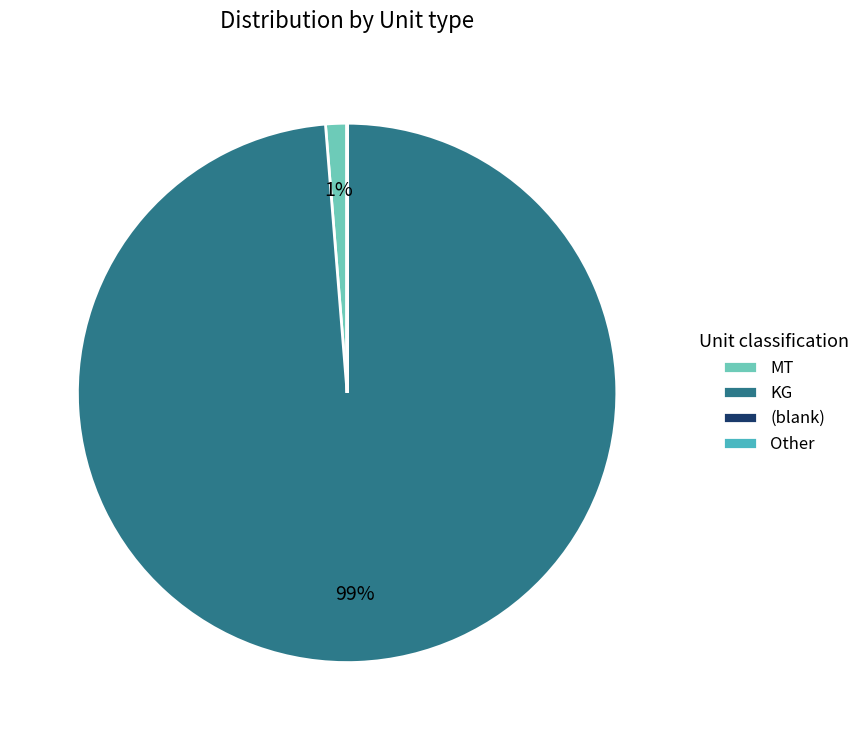

What is the majority slice?

KG